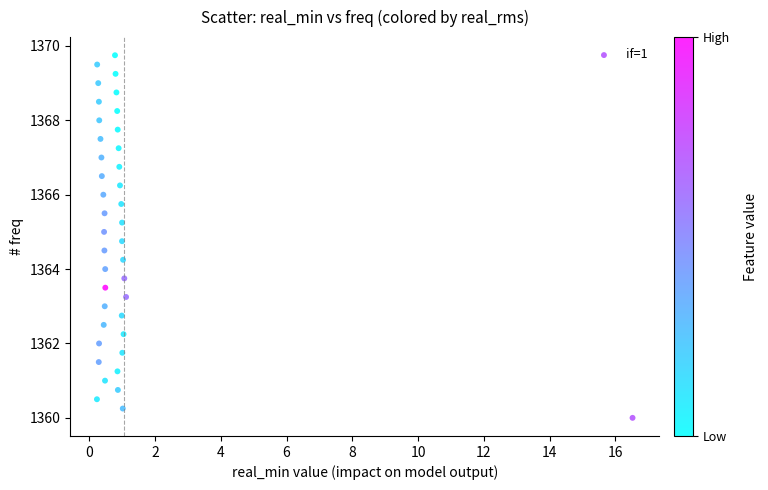

What is the range of X values (max minus min)?

16.3